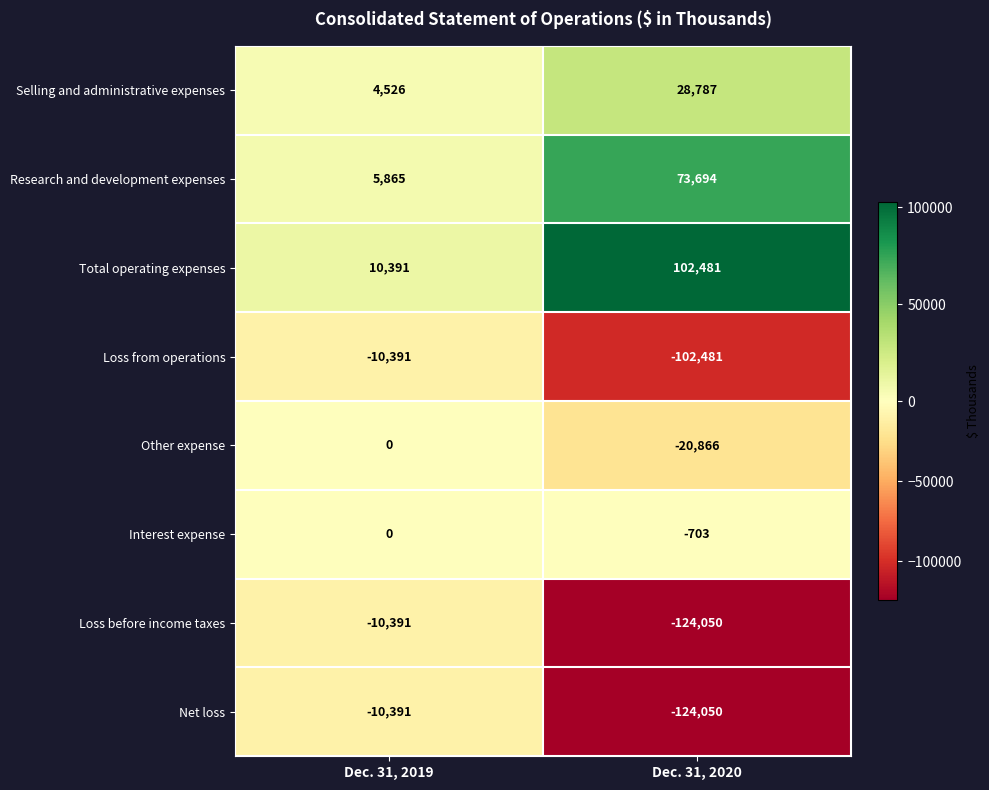

What is the sum of the Research and development expenses values at Dec. 31, 2019 and Dec. 31, 2020?

79559